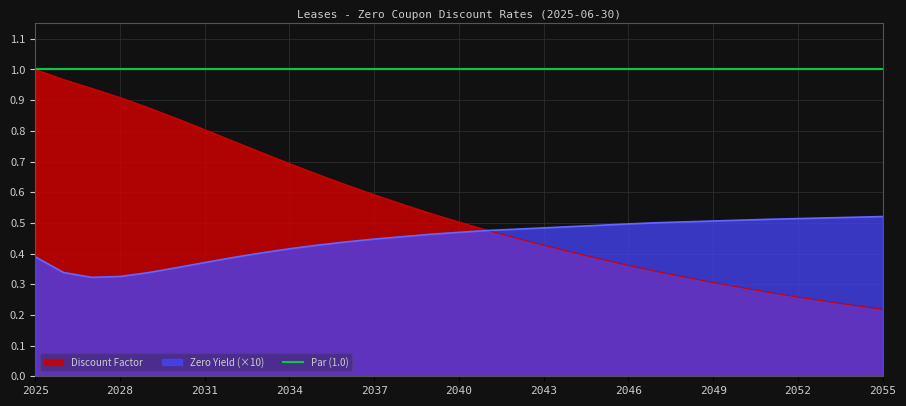

Is it true that Discount Factor equals 0.6 at 2037?

True